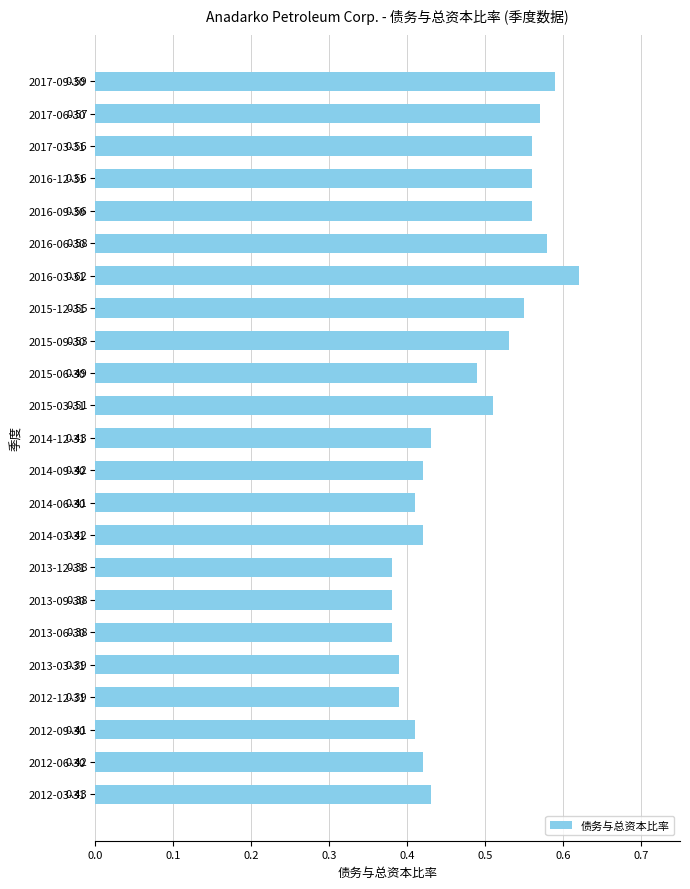

What is the change in value from 2013-06-30 to 2017-03-31?

+0.2